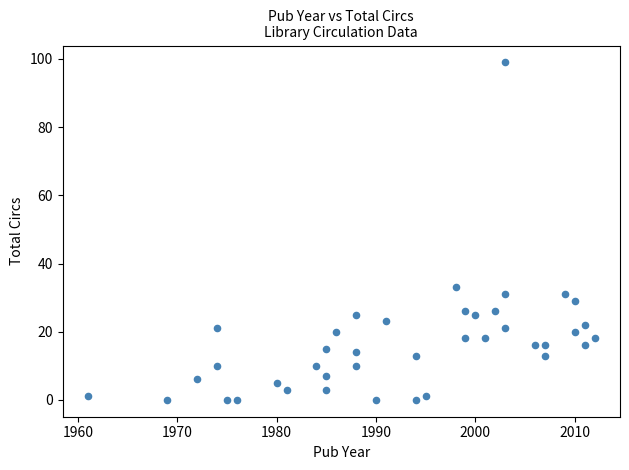

What Y value in the scatter plot is closest to 49?

33